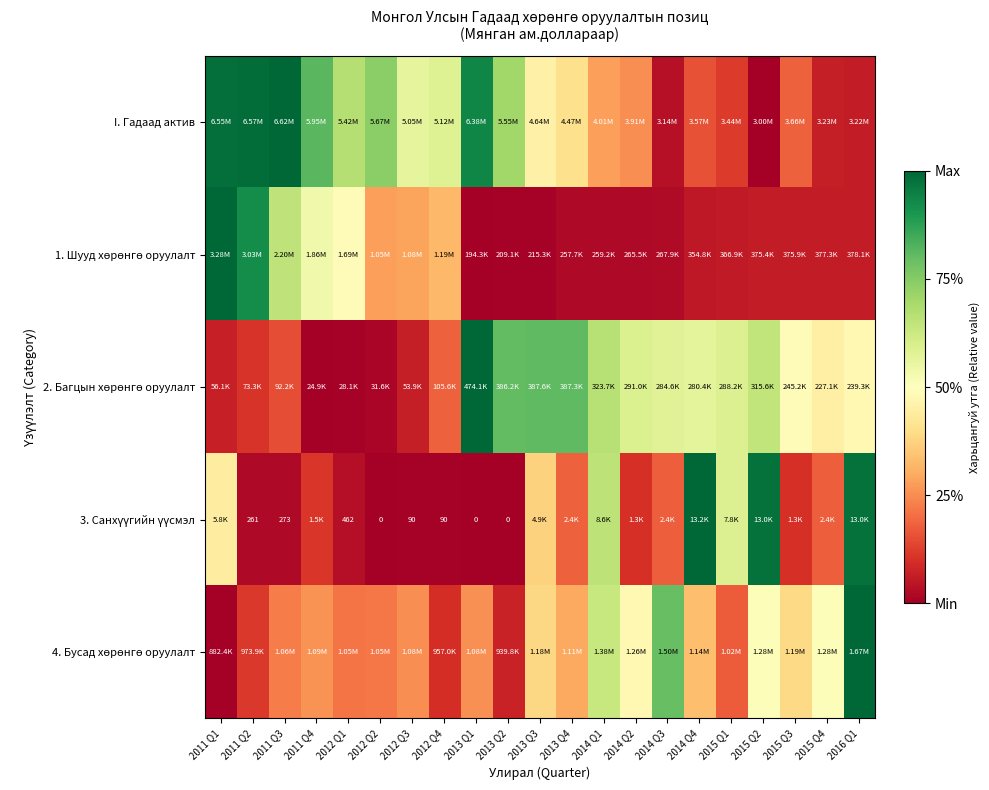

Between 2012 Q3 and 2012 Q4, which is larger?

2012 Q4